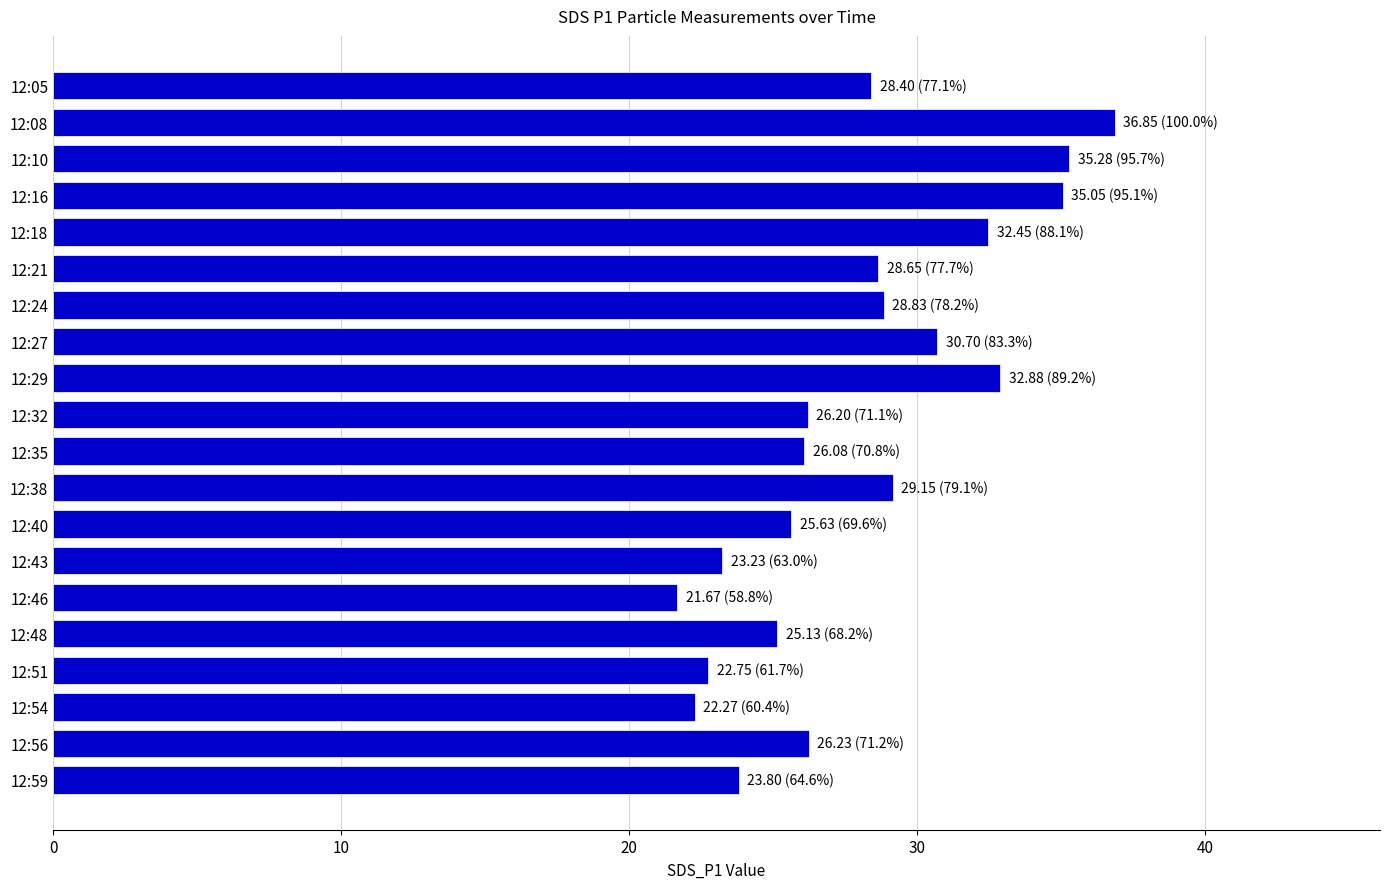

How many bars are there in total?

20